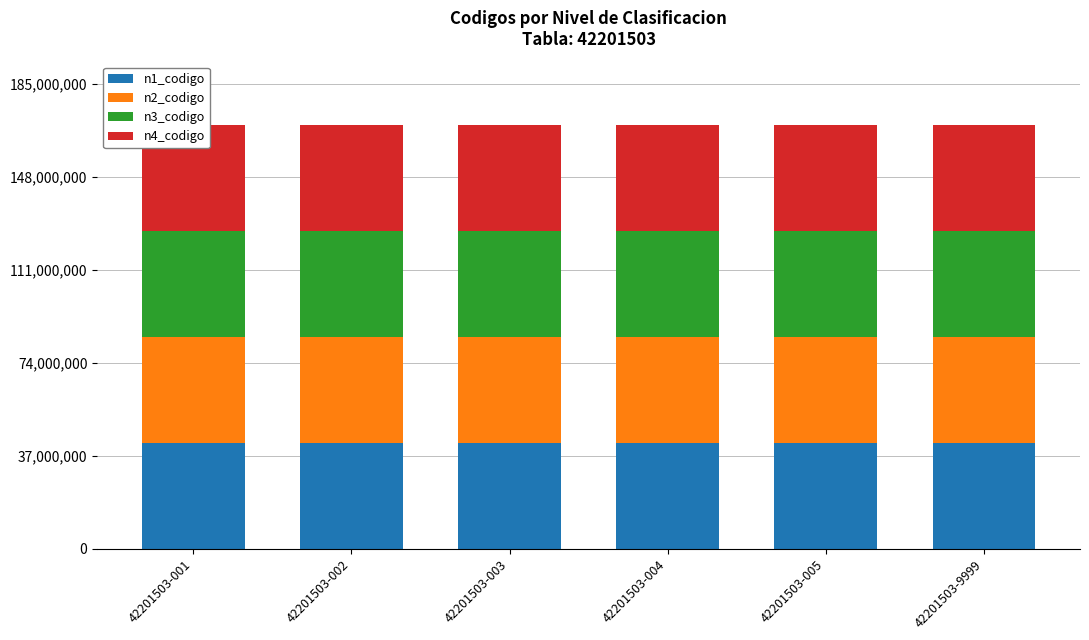

At how many categories does at least one series exceed 42179705?

6